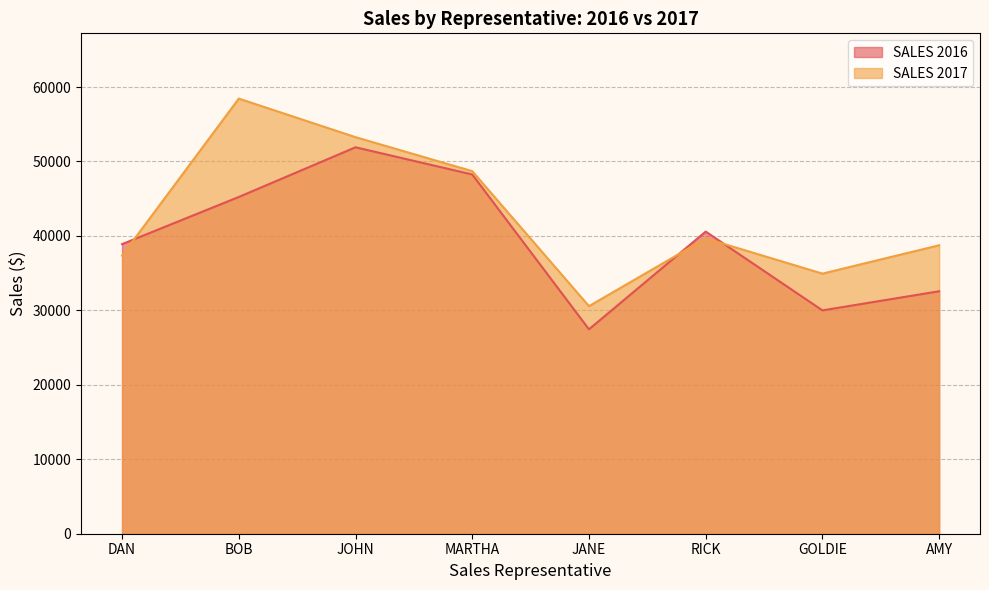

What is the sum of all SALES 2016 values?

314891